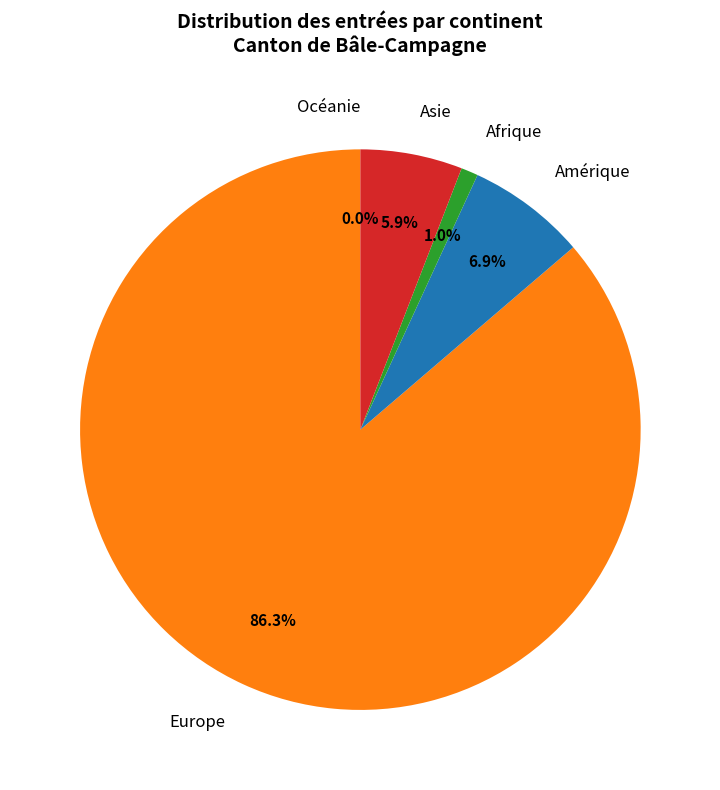

How many segments does this pie chart have?

5